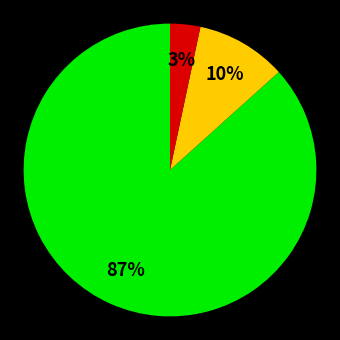

Does any single category account for the majority?

Yes